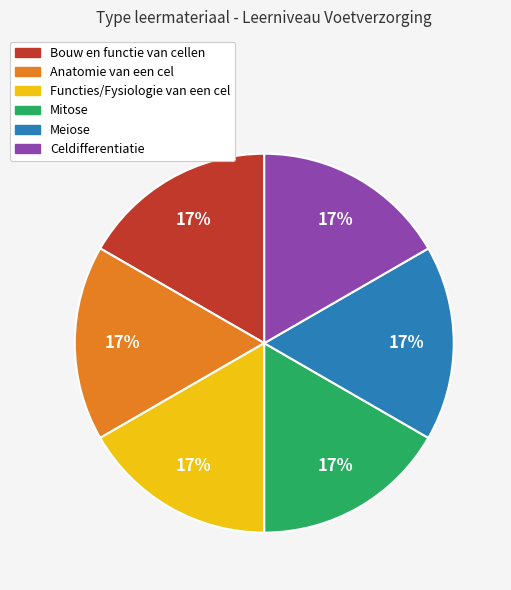

To the nearest percent, what percentage of the pie is Celdifferentiatie?

17%